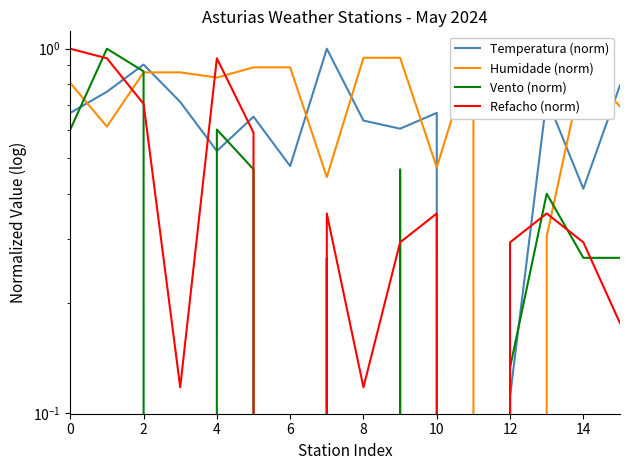

Which label corresponds to the smallest value in the chart?

11